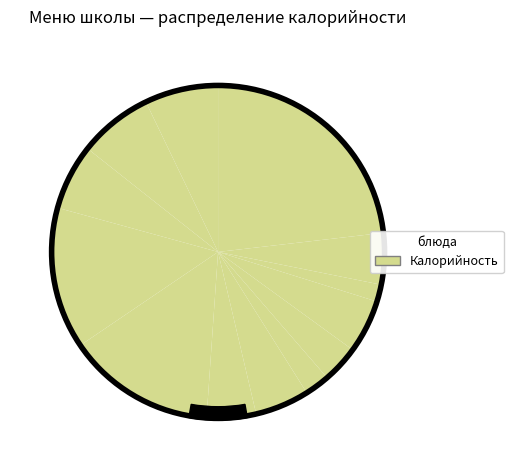

Between Суп картофельный and Хлеб пшеничный (обед), which is larger?

Хлеб пшеничный (обед)